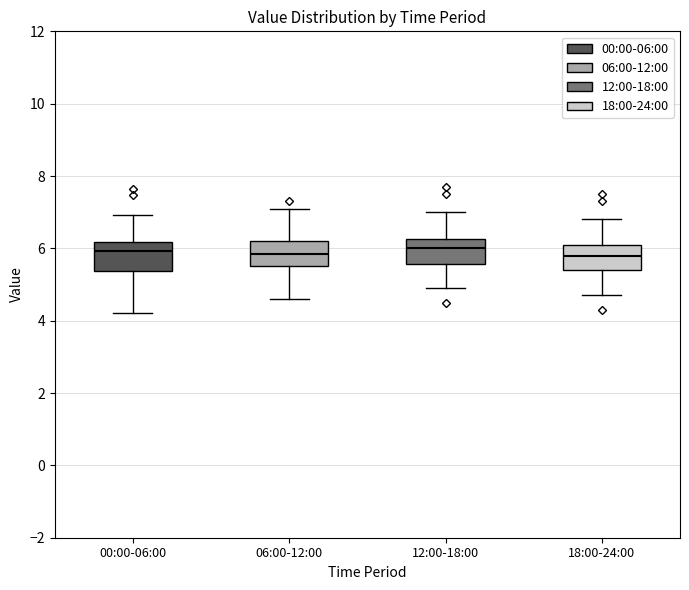

Where does the upper whisker of the box for 18:00-24:00 end on the y-axis? The values are not printed on the chart, so give them approximately, as read against the axis.

6.8